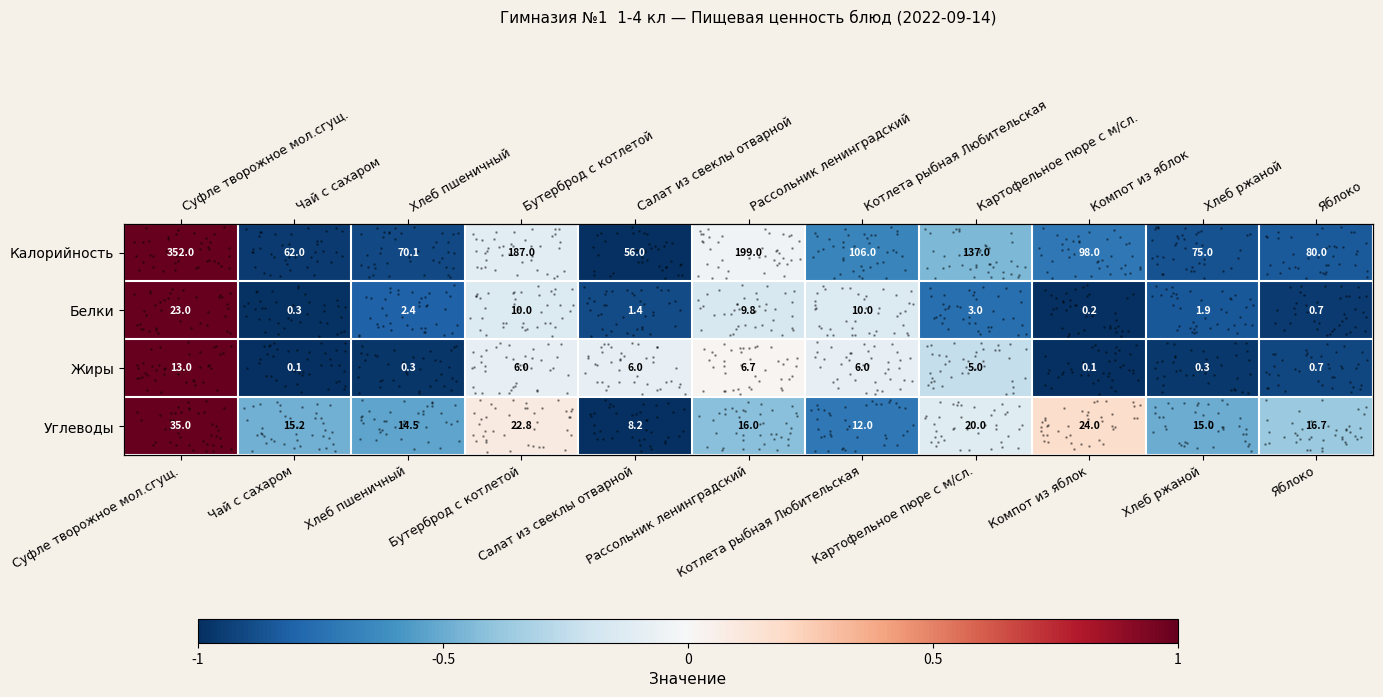

How many values in the Жиры series exceed 0?

2